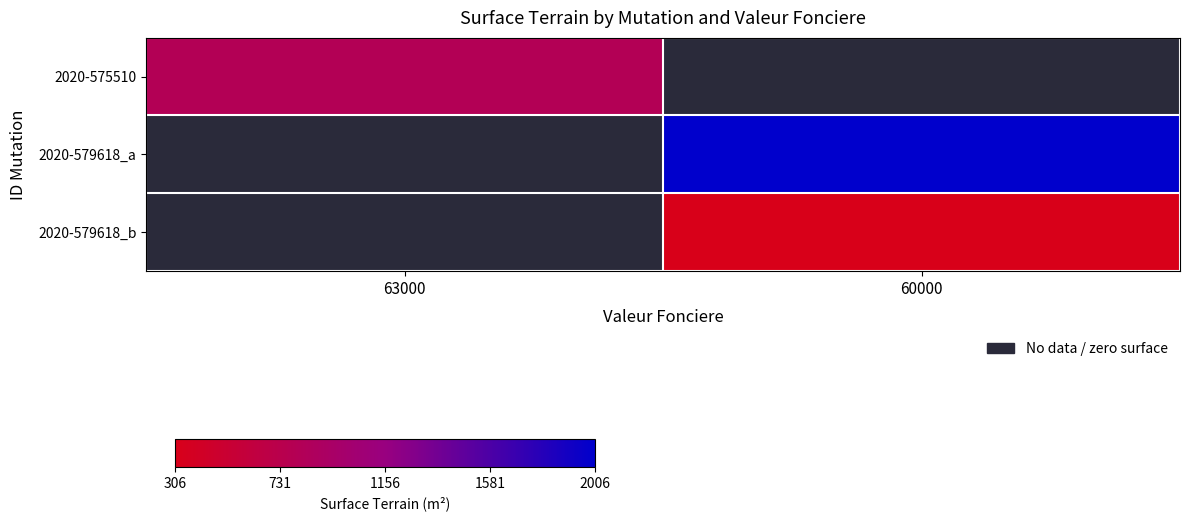

Reading right to left, transcribe all the data shown in this chart.

2020-575510: 60000=0	63000=806
2020-579618_a: 60000=2006	63000=0
2020-579618_b: 60000=306	63000=0